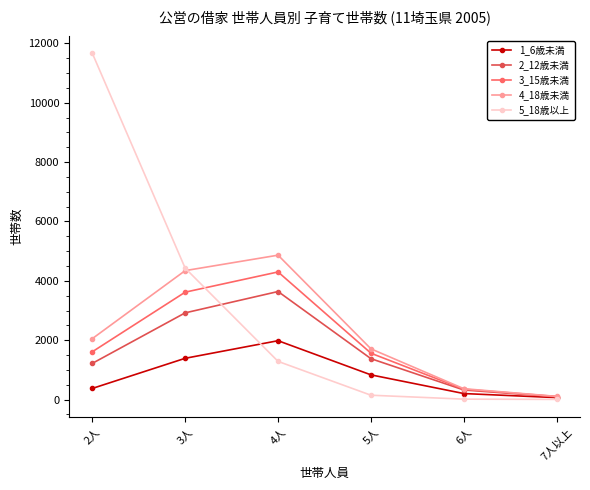

At 4人, list the series in order from largest to smallest.

4_18歳未満, 3_15歳未満, 2_12歳未満, 1_6歳未満, 5_18歳以上